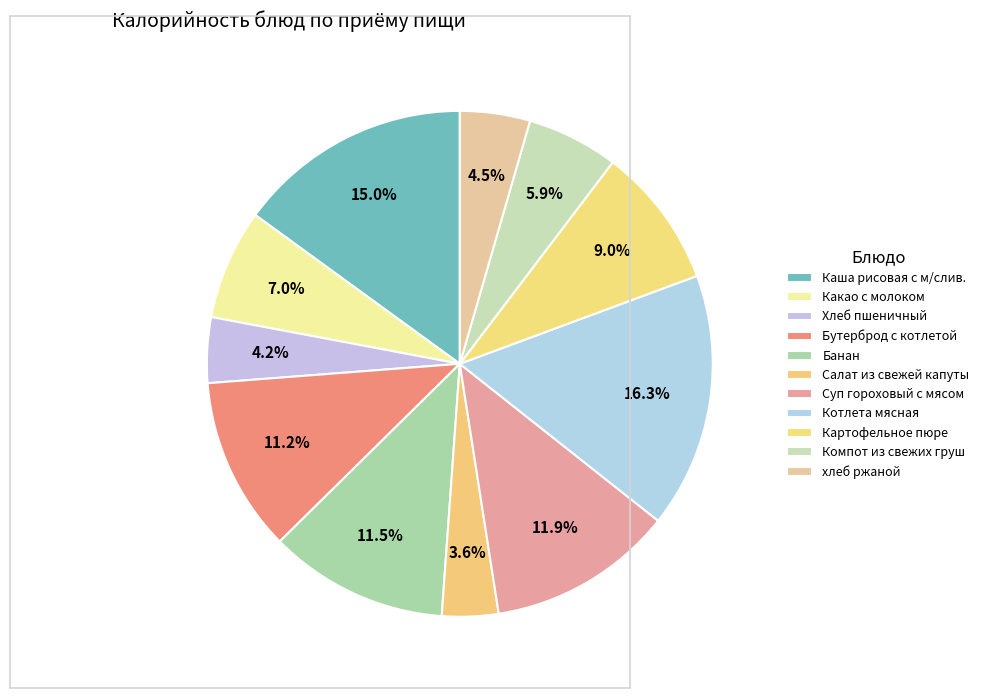

How many segments does this pie chart have?

11